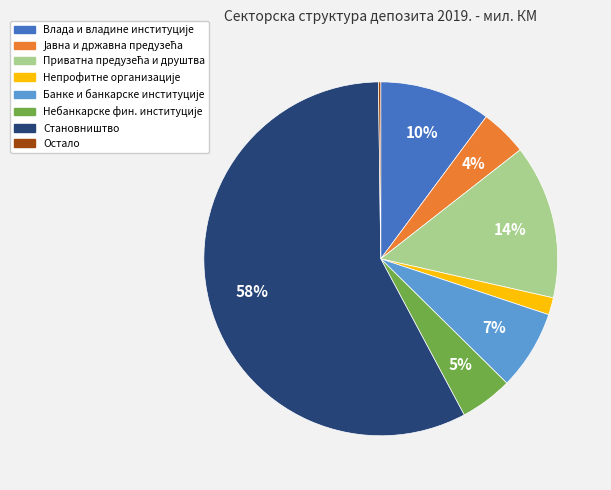

Which category has the biggest portion of the pie?

Становништво